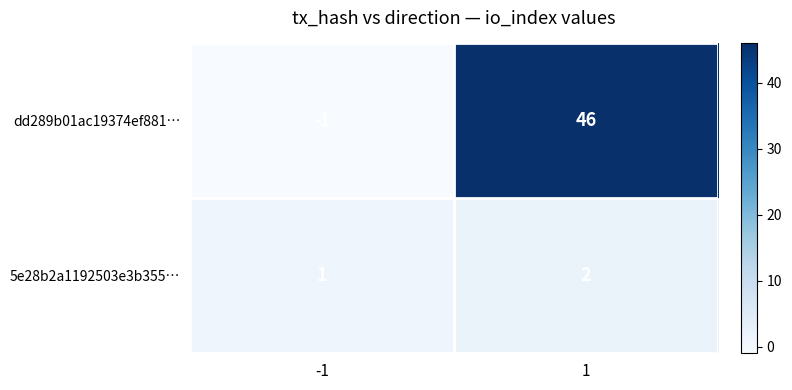

What is the sum of all 5e28b2a1192503e3b355… values?

3